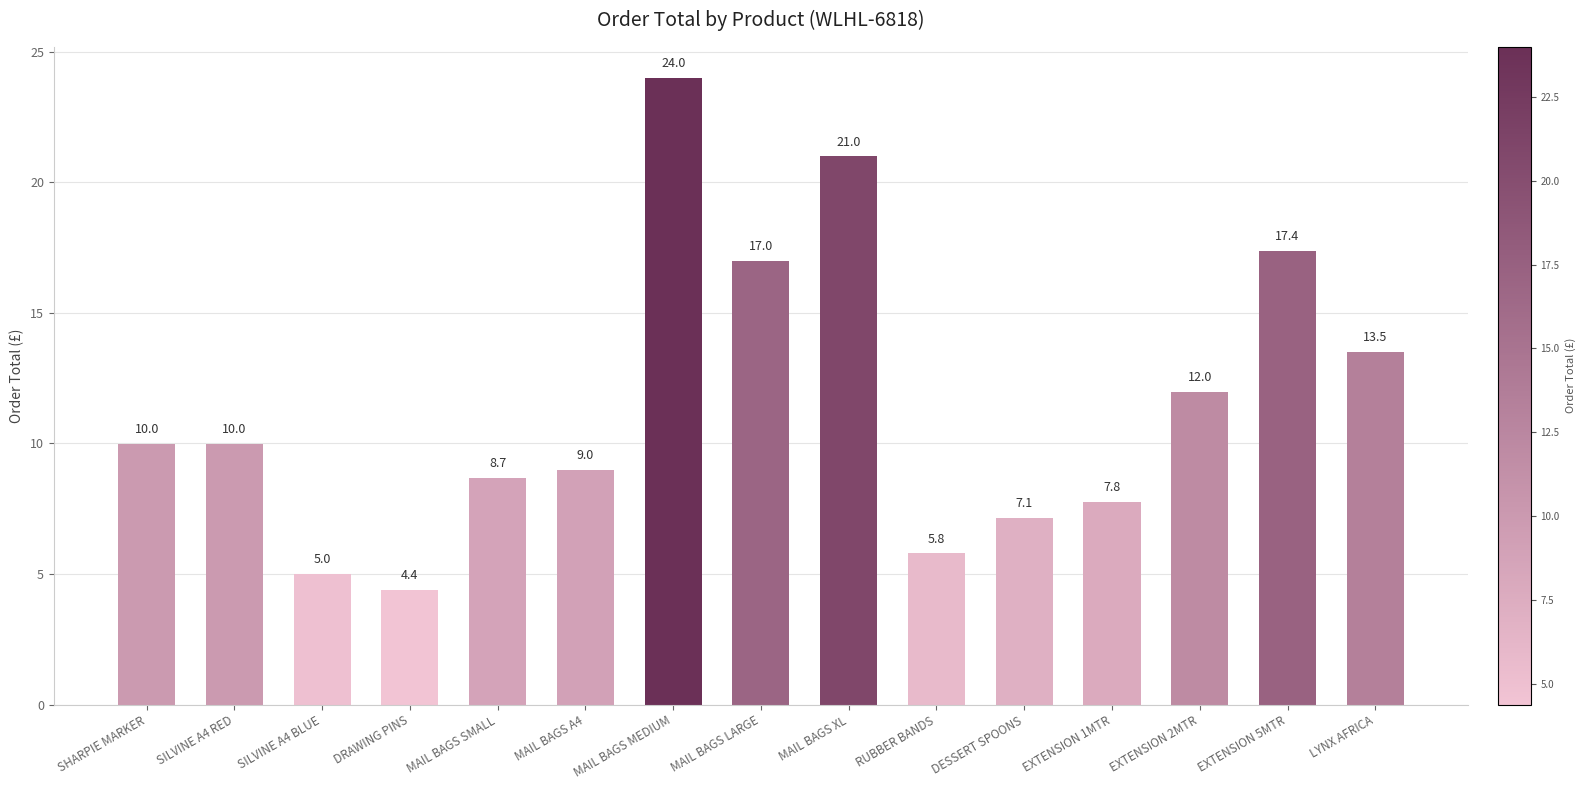

What is the change in value from DRAWING PINS to LYNX AFRICA?

+9.1